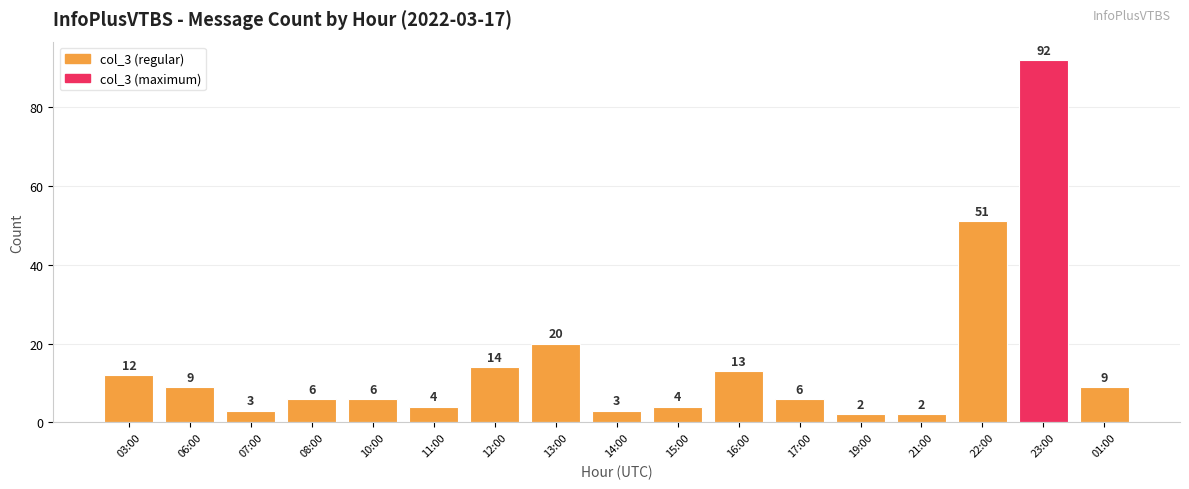

Reading right to left, list all the values displayed in this chart.

01:00=9	23:00=92	22:00=51	21:00=2	19:00=2	17:00=6	16:00=13	15:00=4	14:00=3	13:00=20	12:00=14	11:00=4	10:00=6	08:00=6	07:00=3	06:00=9	03:00=12